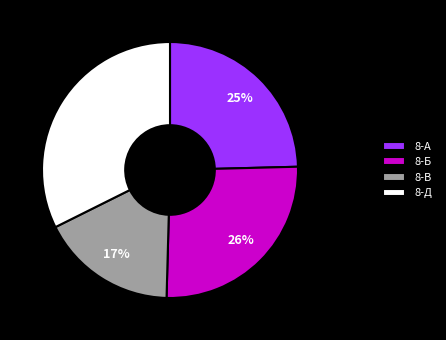

Count the number of slices in the pie.

4